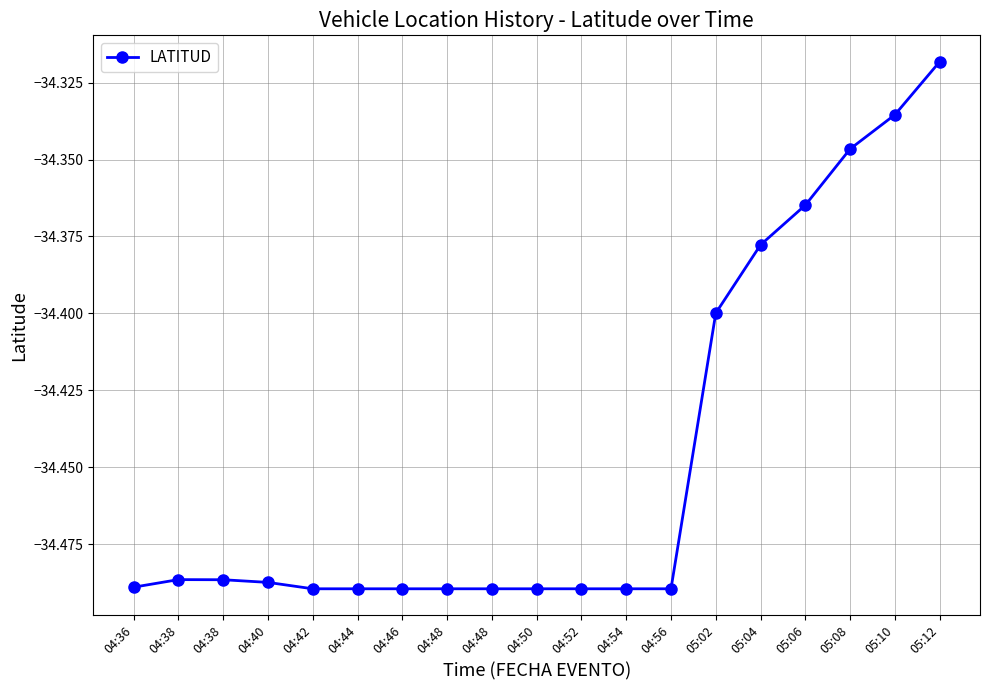

List the labels in order of value, largest first.

05:12, 05:10, 05:08, 05:06, 05:04, 05:02, 04:38, 04:38, 04:40, 04:36, 04:42, 04:44, 04:46, 04:48, 04:48, 04:50, 04:52, 04:54, 04:56